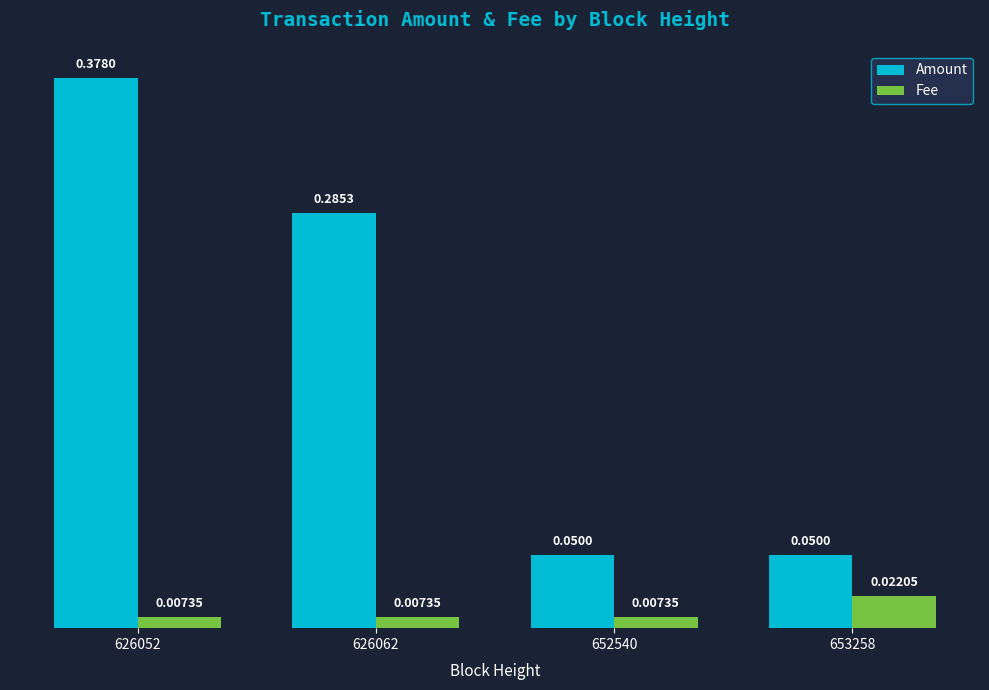

At which category is the sum across all series the highest?

626052